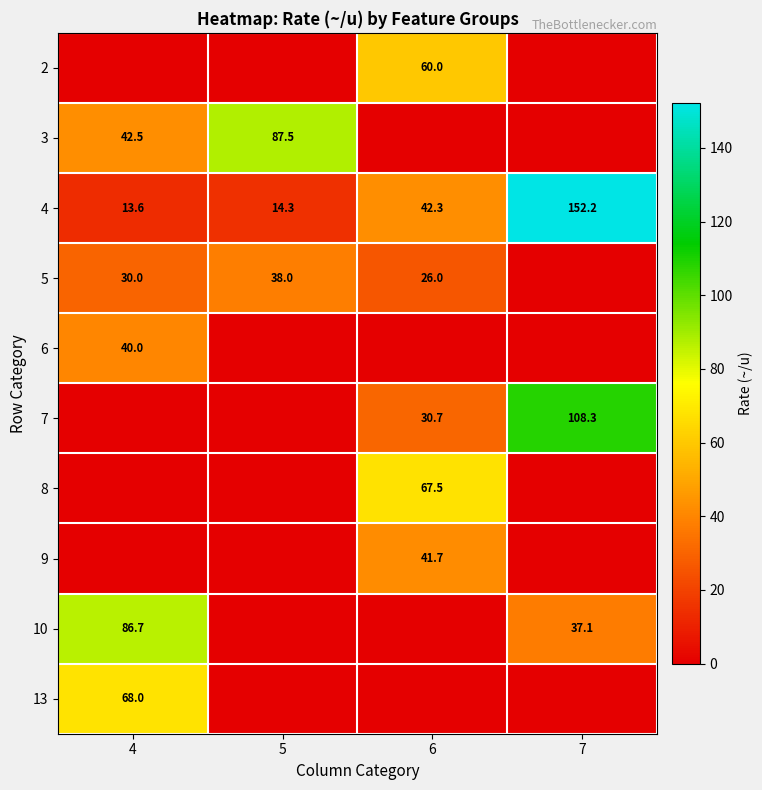

At how many categories does at least one series exceed 113?

1